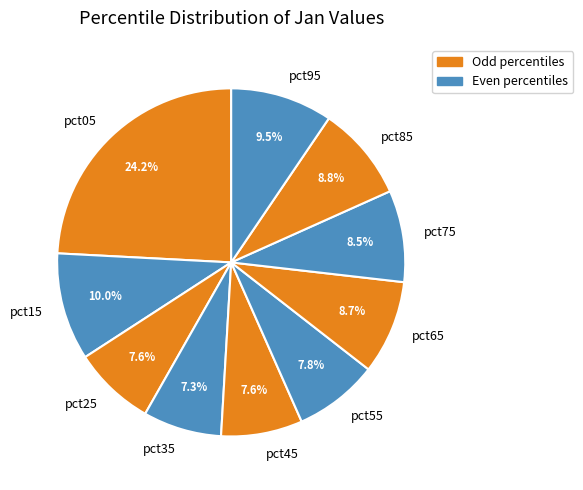

What is the largest slice in the pie chart?

pct05